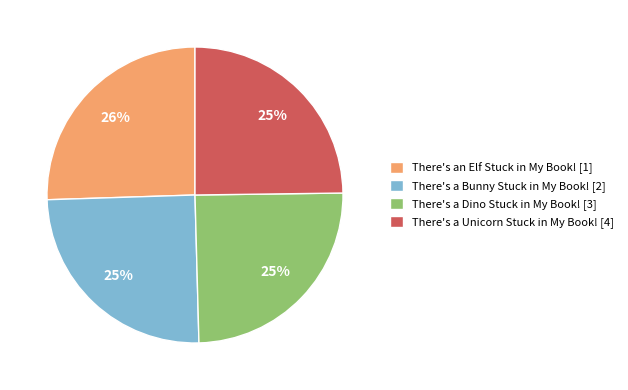

Approximately how many times larger is the value at There's an Elf Stuck in My Book! [1] compared to There's a Unicorn Stuck in My Book! [4]?

1.0